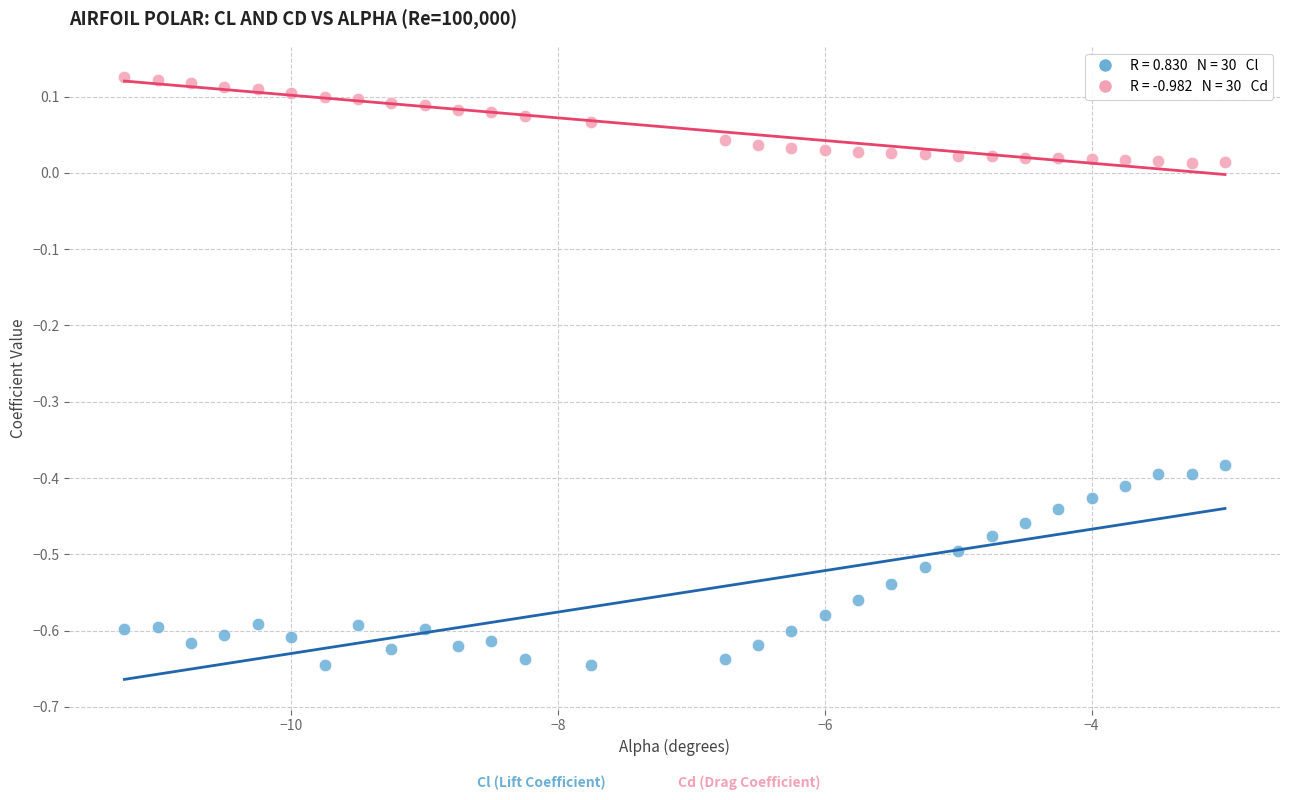

Across all data points, what is the range of Y values (max minus min)?

0.8